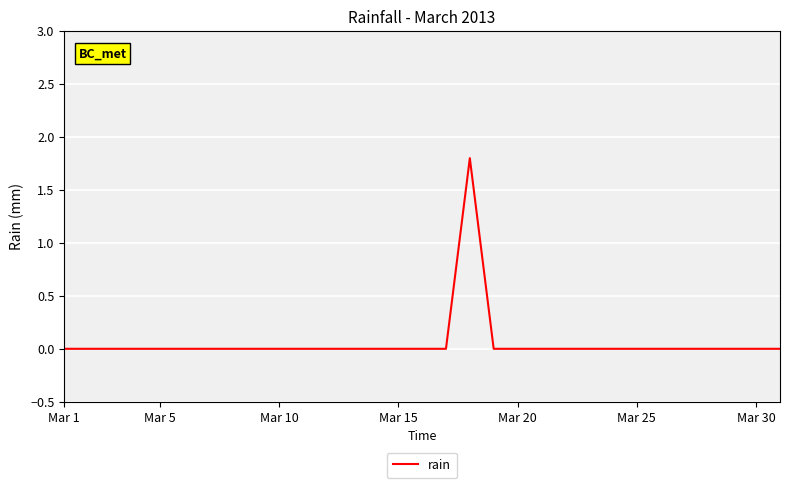

Reading right to left, what are all the values shown in this chart?

0.0	0.0	0.0	0.0	0.0	0.0	0.0	0.0	0.0	0.0	0.0	0.0	0.0	1.8	0.0	0.0	0.0	0.0	0.0	0.0	0.0	0.0	0.0	0.0	0.0	0.0	0.0	0.0	0.0	0.0	0.0